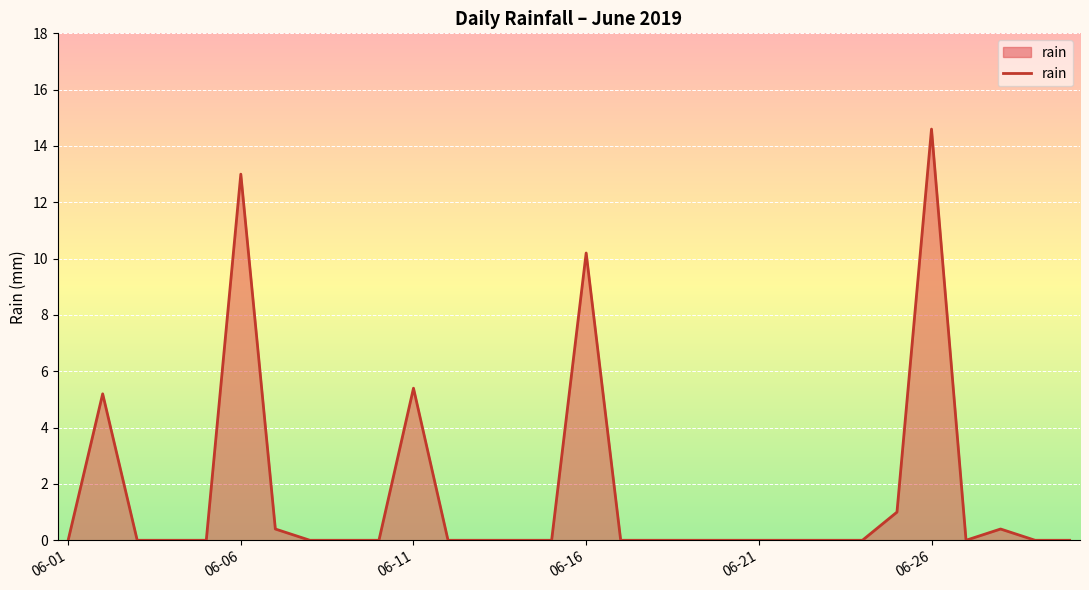

What is the difference between the maximum and minimum values?

14.6